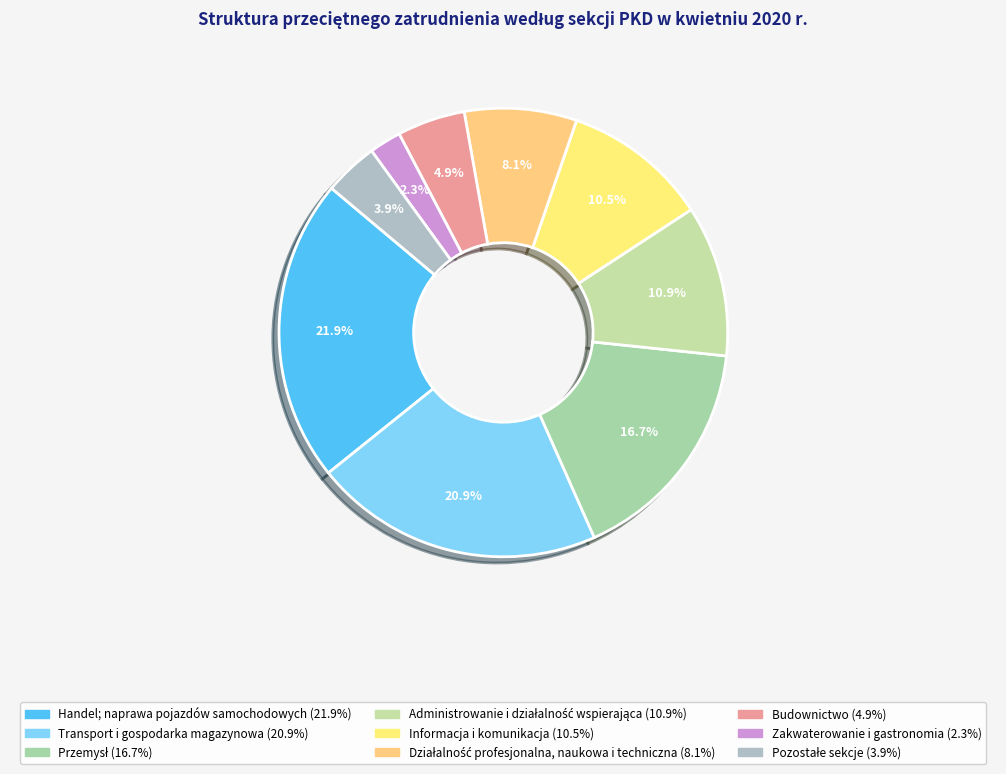

What is the change in value from Transport i gospodarka magazynowa to Pozostałe sekcje?

-17.0